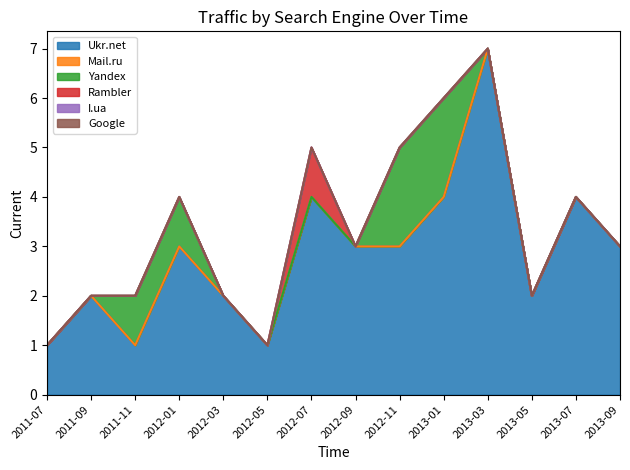

What is the label of the 8th point from the left?

2012-09